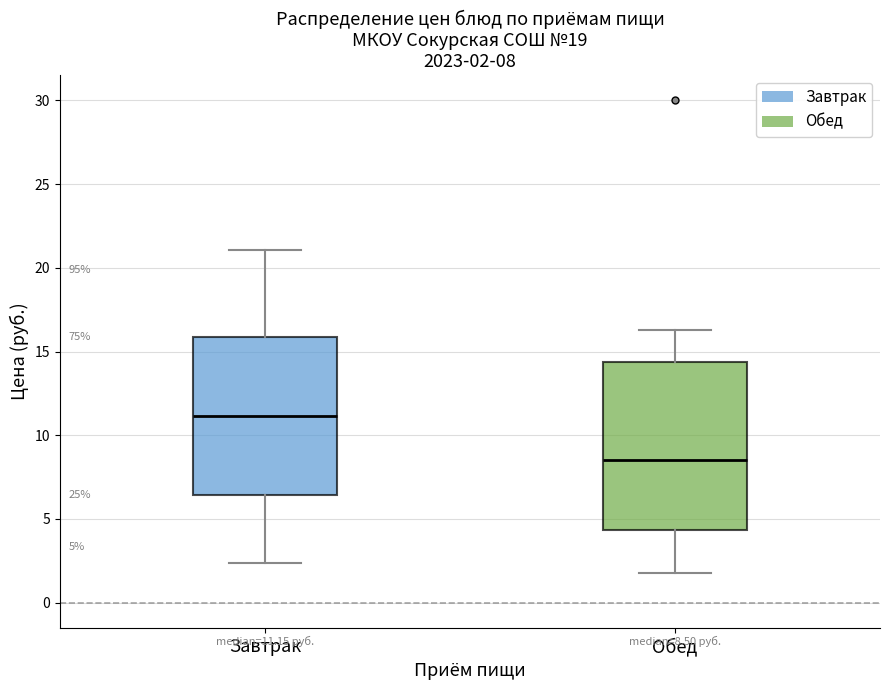

Which box has the lowest median line?

Обед